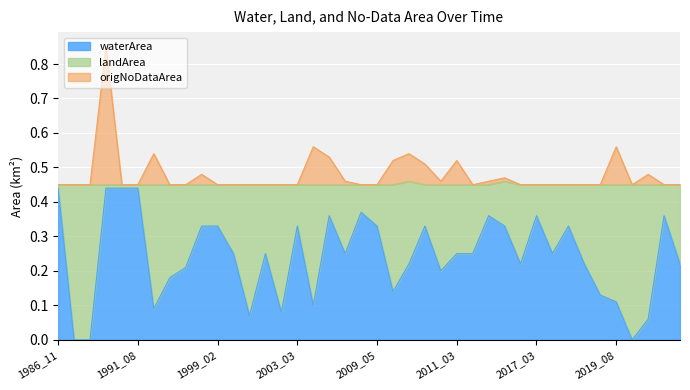

List the series in order of their peak value, highest first.

landArea, waterArea, origNoDataArea